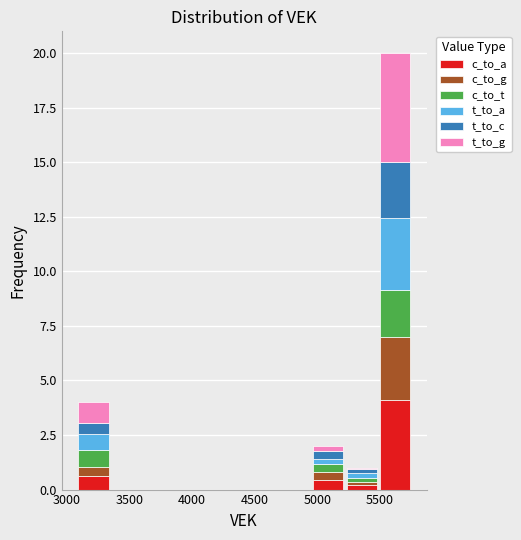

What is the total height of the stacked bar covering 5200 to 5500 on the x-axis? Neither the bar edges nor the heights are printed on the chart, so give them approximately, as read against the axes.

1